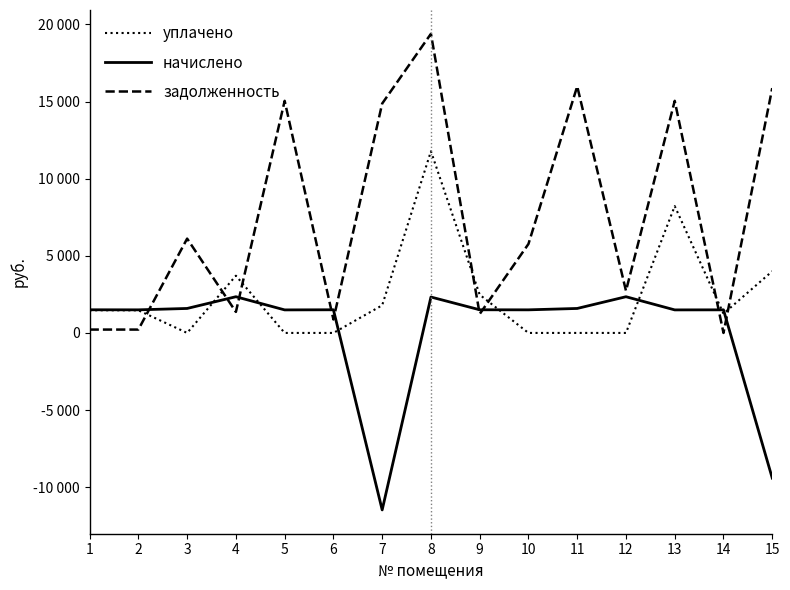

What are all the series names shown in the legend?

уплачено, начислено, задолженность